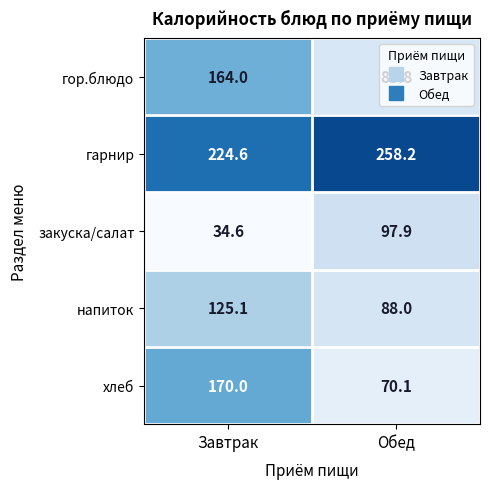

Which category has the highest value across all series?

Обед